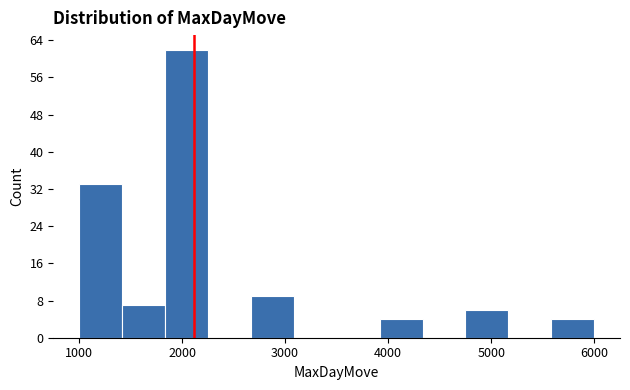

How tall is the bar that spans 1800 to 2300 on the x-axis? Neither the bar edges nor the heights are printed on the chart, so give them approximately, as read against the axes.

62